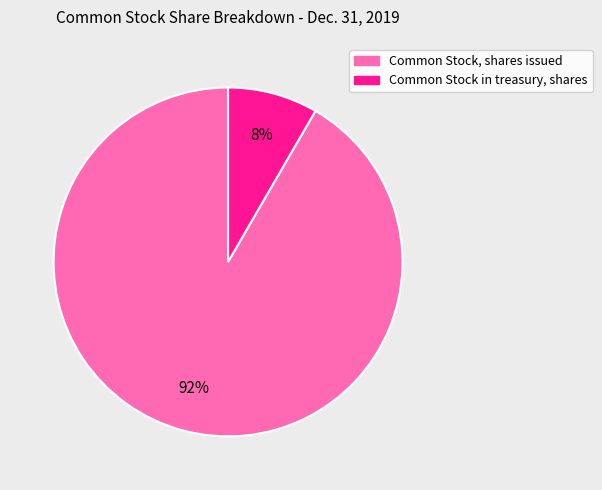

Is it true that Common Stock in treasury, shares is 8% of the pie?

True